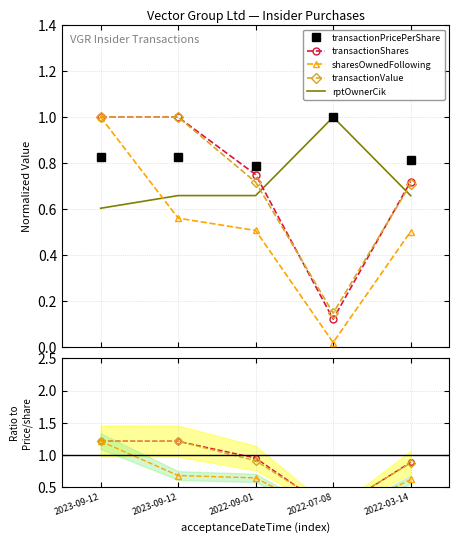

At how many categories does at least one series exceed 0?

5